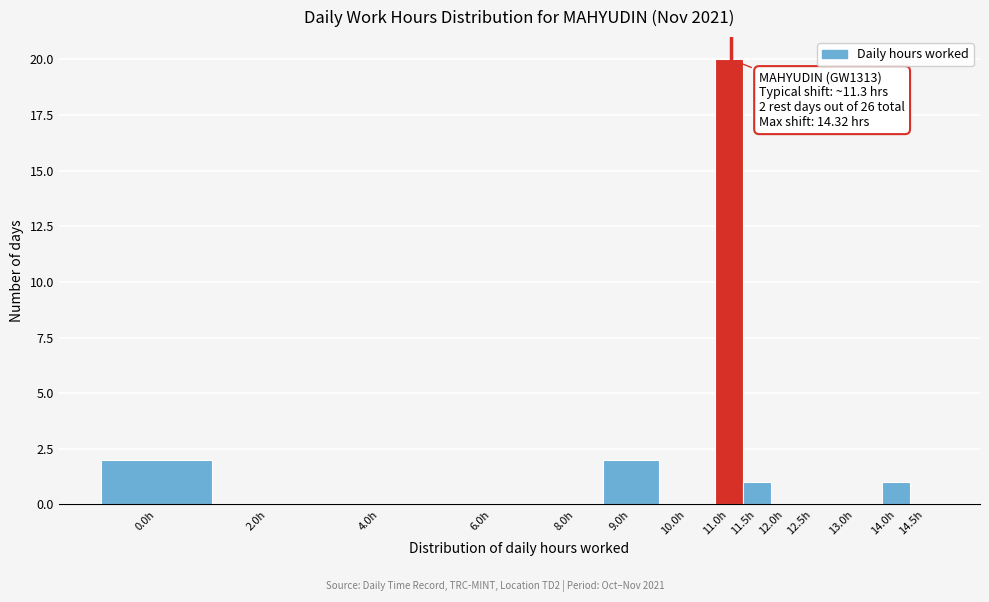

Reading left to right, transcribe all the data shown in this chart.

0.0h=2	2.0h=0	4.0h=0	6.0h=0	8.0h=0	9.0h=2	10.0h=0	11.0h=20	11.5h=1	12.0h=0	12.5h=0	13.0h=0	14.0h=1	14.5h=0